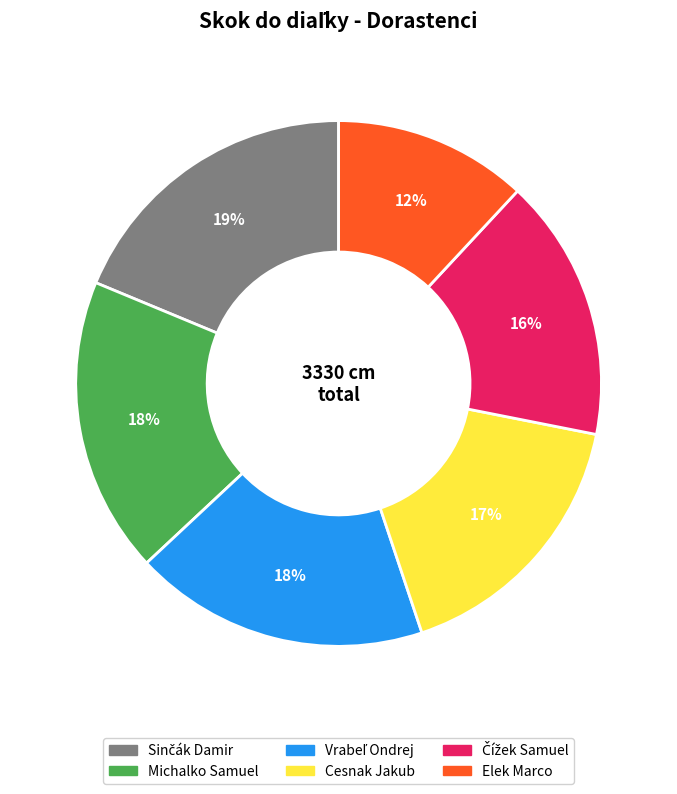

Count the number of slices in the pie.

6